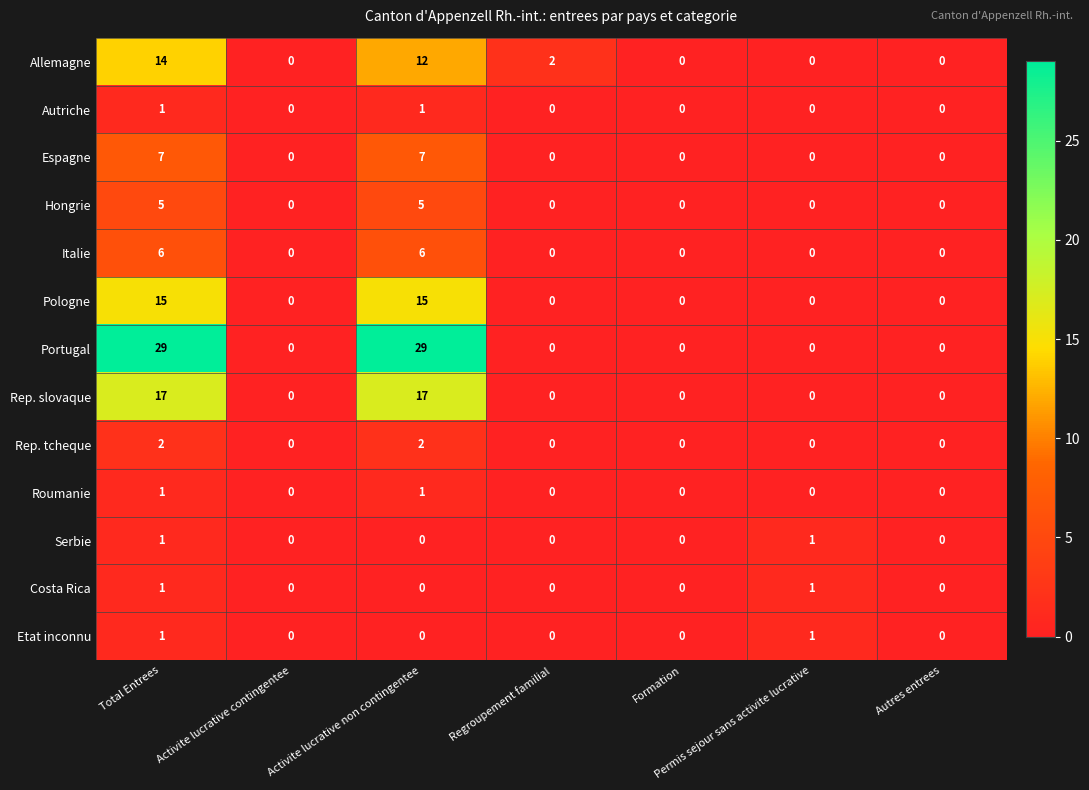

What is the difference between the maximum and minimum values in the Italie series?

6